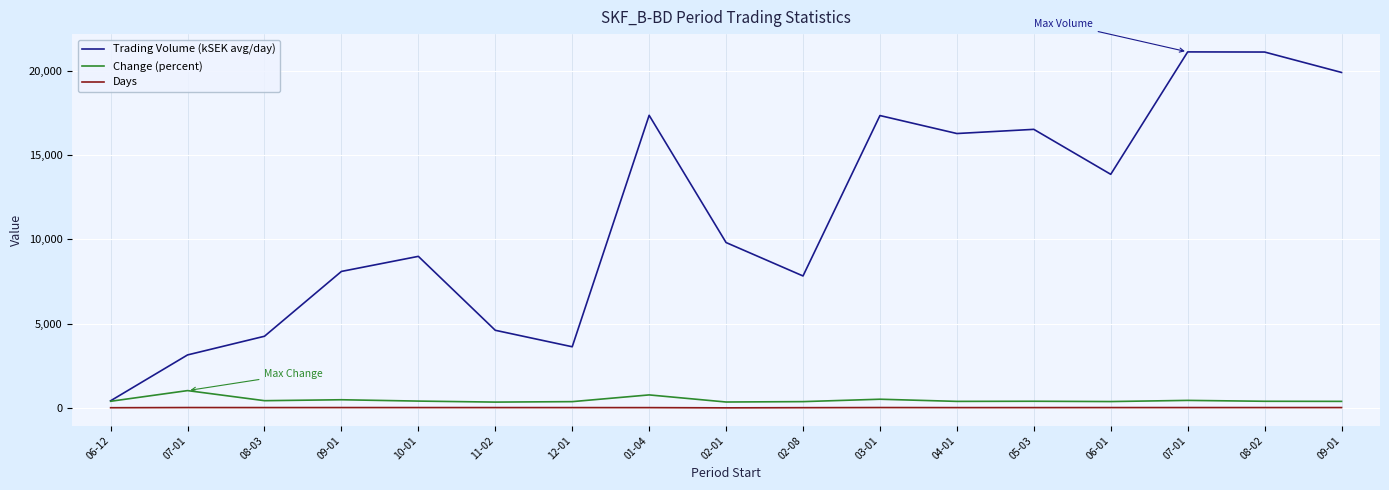

What are all the series names shown in the legend?

Trading Volume (kSEK avg/day), Change (percent), Days